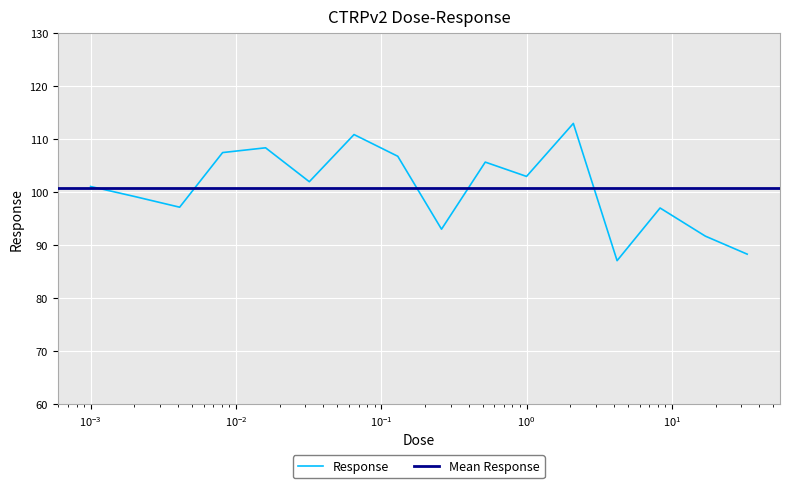

What is the difference between the values at 0.065 and 0.016?

2.5